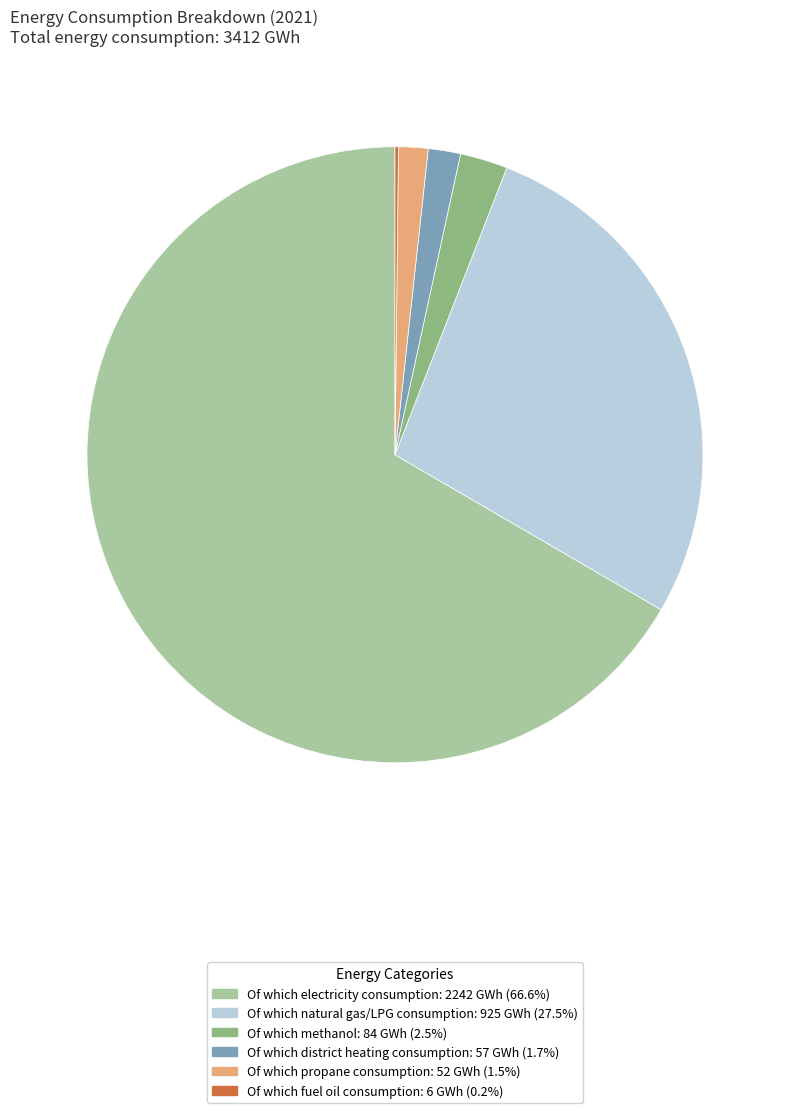

Is there a majority slice in this chart?

Yes